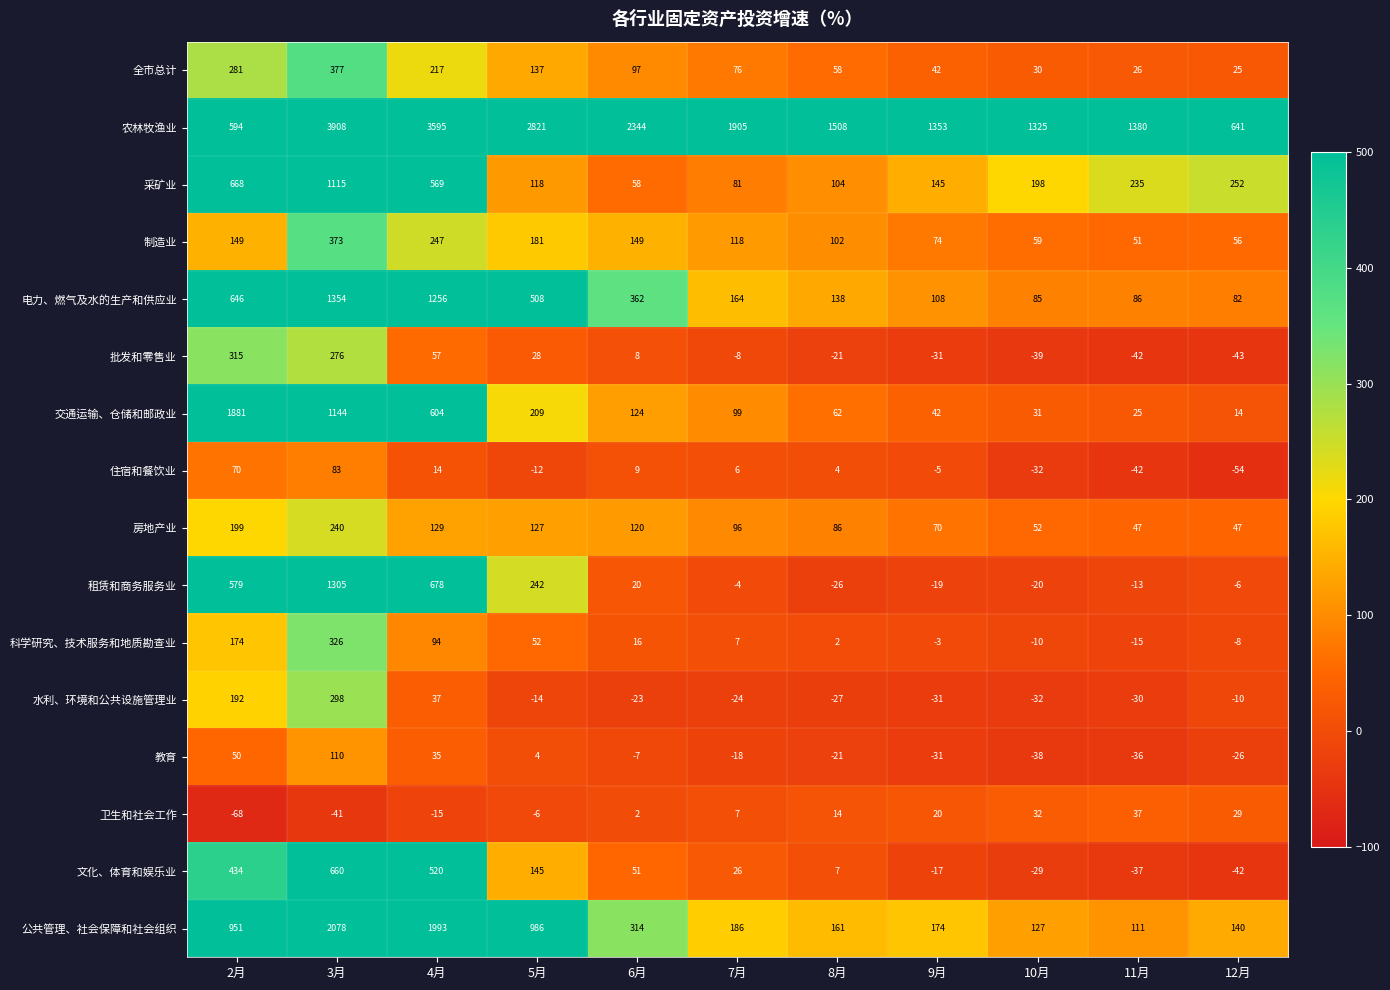

How many series are shown in this chart?

16